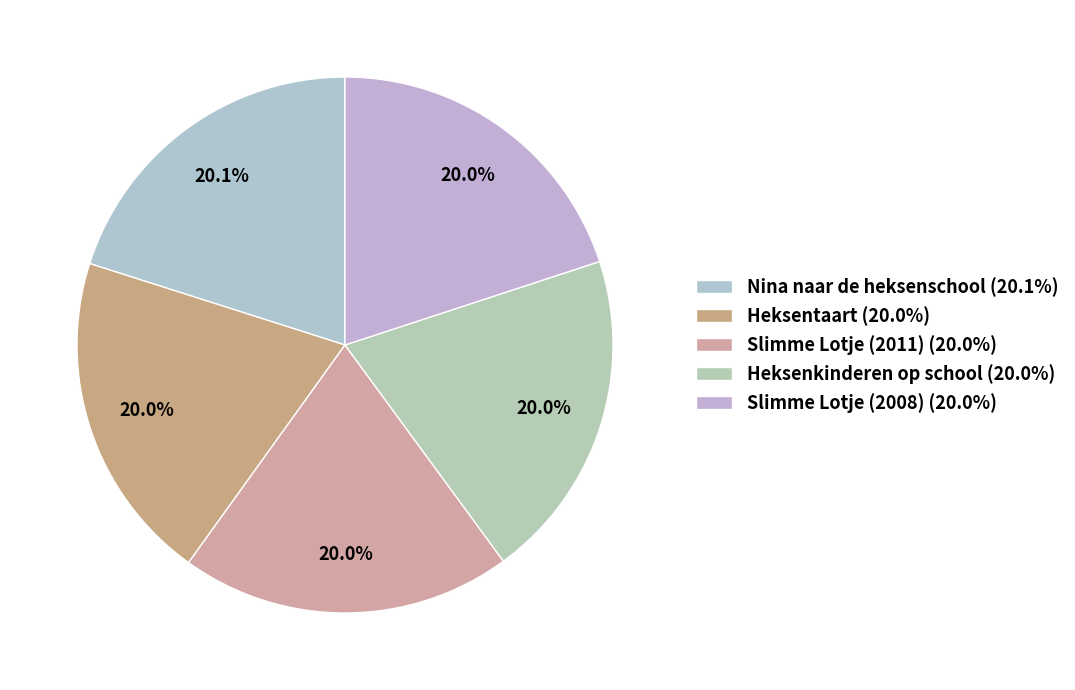

Which slice is the largest?

Nina naar de heksenschool